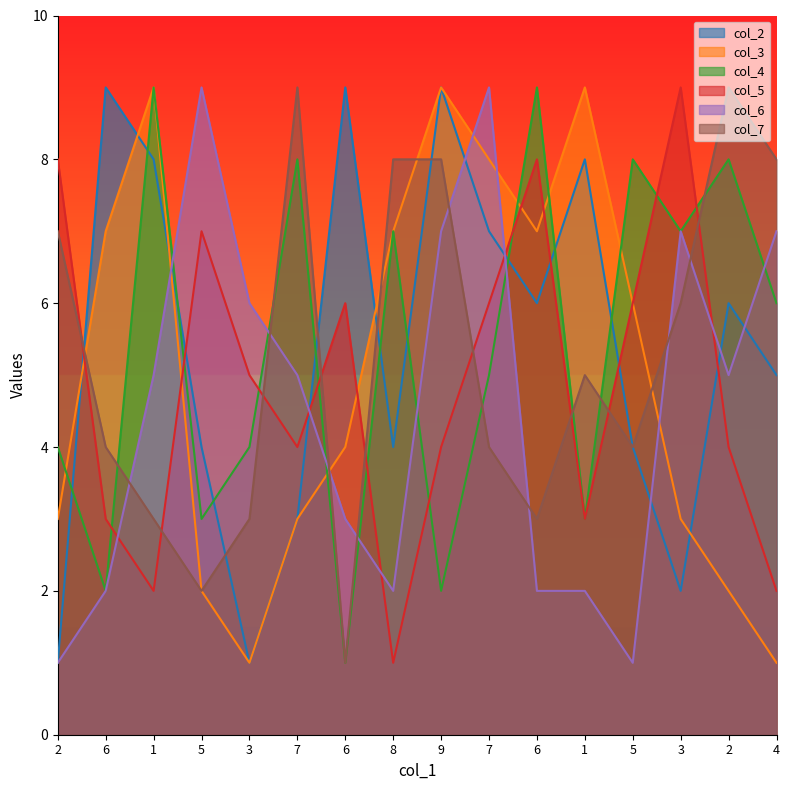

Rank the categories by col_5 value from highest to lowest.

3, 2, 6, 5, 6, 7, 5, 3, 7, 9, 2, 6, 1, 1, 4, 8